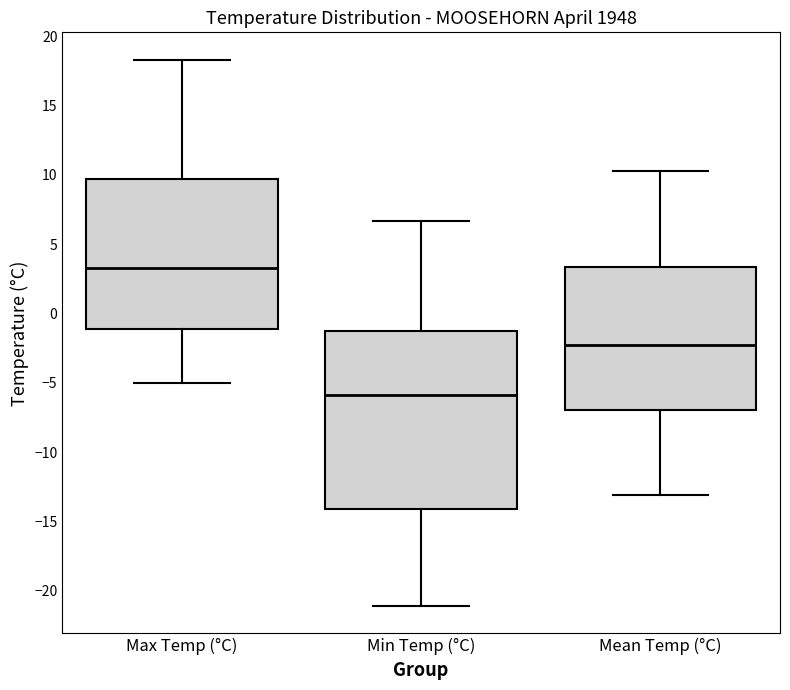

Reading left to right, read every box against the y-axis: the position of its median line, the range the box covers, and the ends of its whiskers. The values are not printed on the chart, so give them approximately, as read against the axis.

Max Temp (°C): median 3.5, box -1.0 to 9.5, whiskers -5.0 to 18.5
Min Temp (°C): median -6.0, box -14.0 to -1.0, whiskers -21.0 to 6.5
Mean Temp (°C): median -2.5, box -7.0 to 3.5, whiskers -13.0 to 10.5